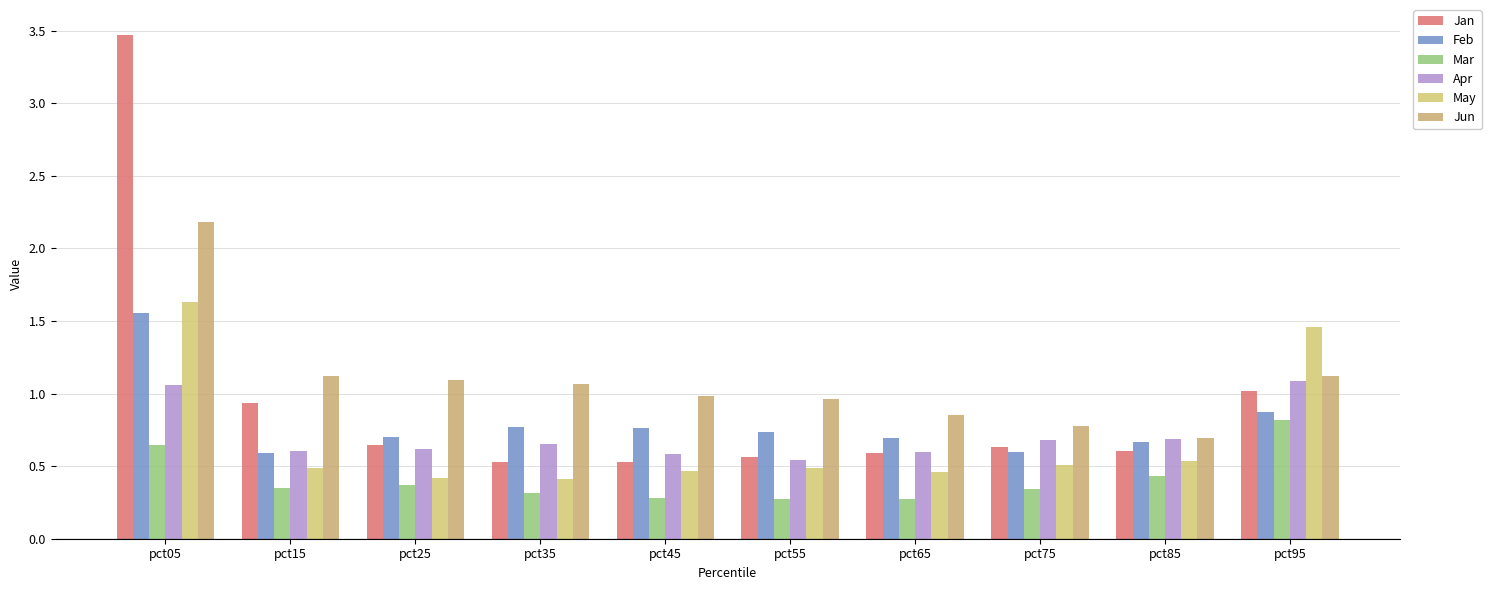

Is it true that Jan equals 0.2 at pct45?

False